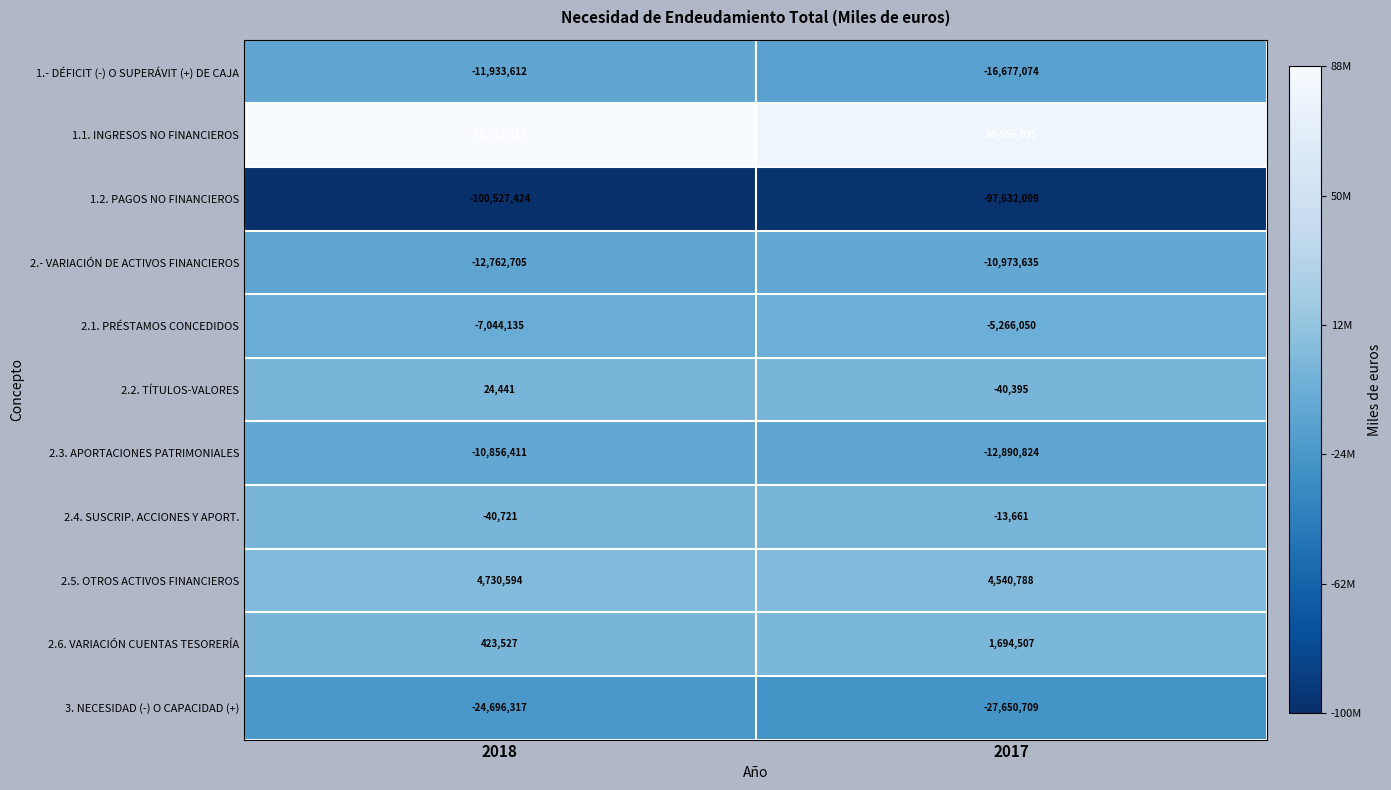

At which label is 1.2. PAGOS NO FINANCIEROS closest to -99079761?

2017